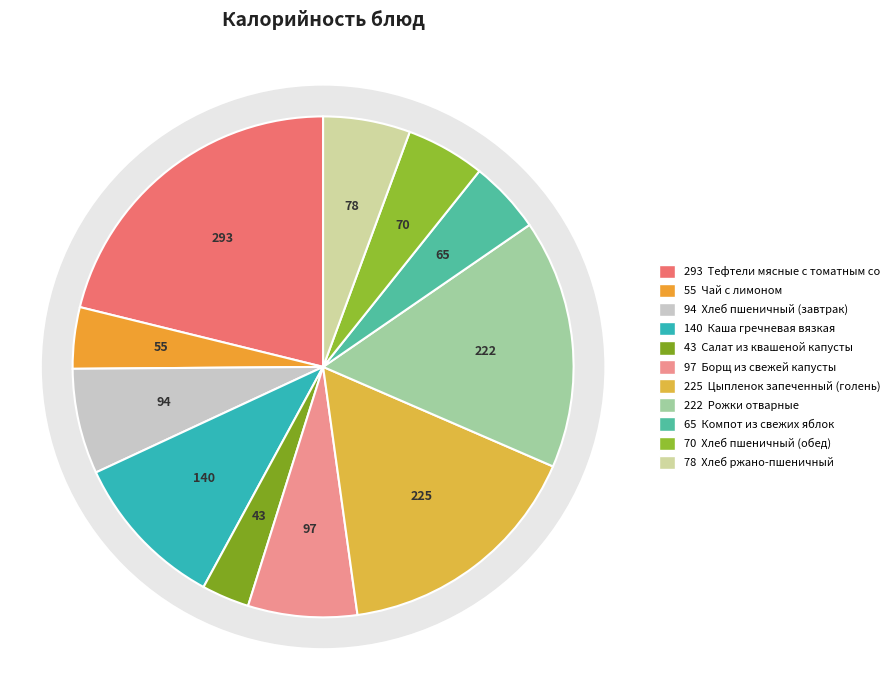

How many segments does this pie chart have?

11